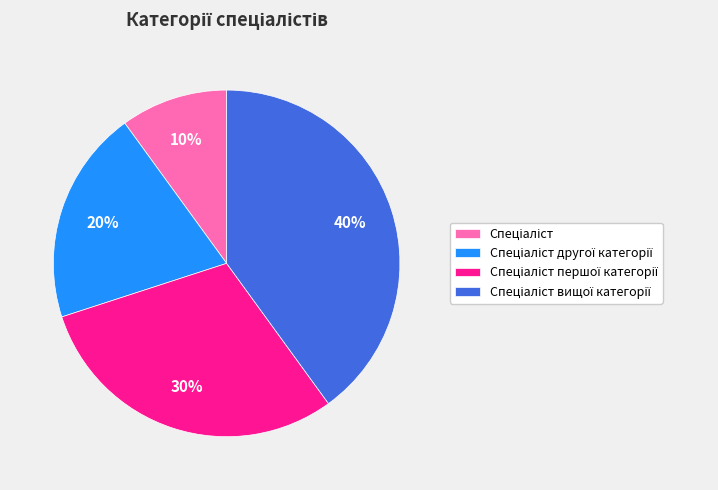

Is there a majority slice in this chart?

No